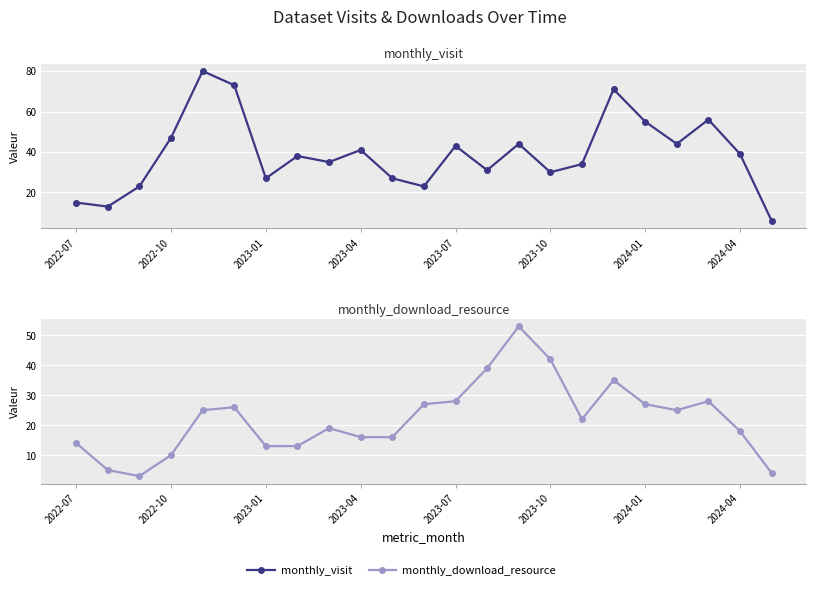

How many data points in monthly_download_resource are less than 22?

11